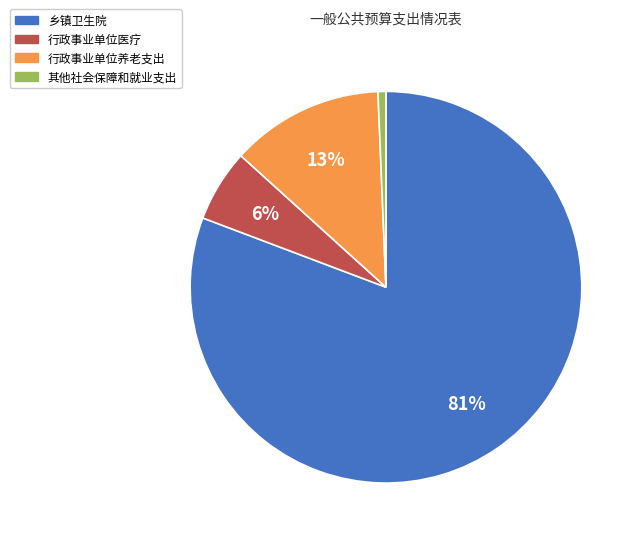

To the nearest percent, what percentage of the pie is 行政事业单位医疗?

6%